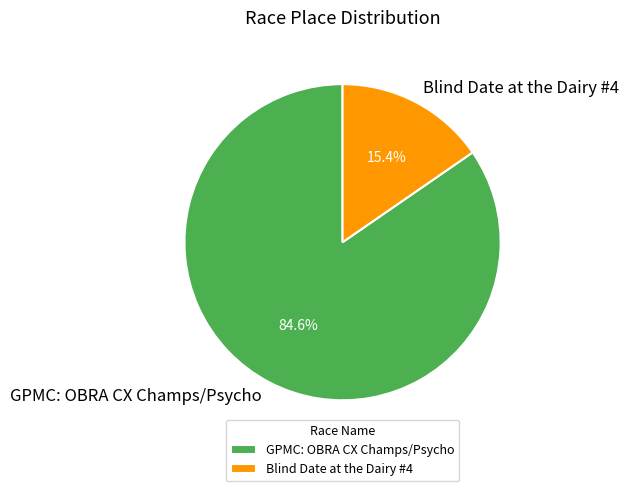

What is the ratio of the value at GPMC: OBRA CX Champs/Psycho to the value at Blind Date at the Dairy #4?

5.5